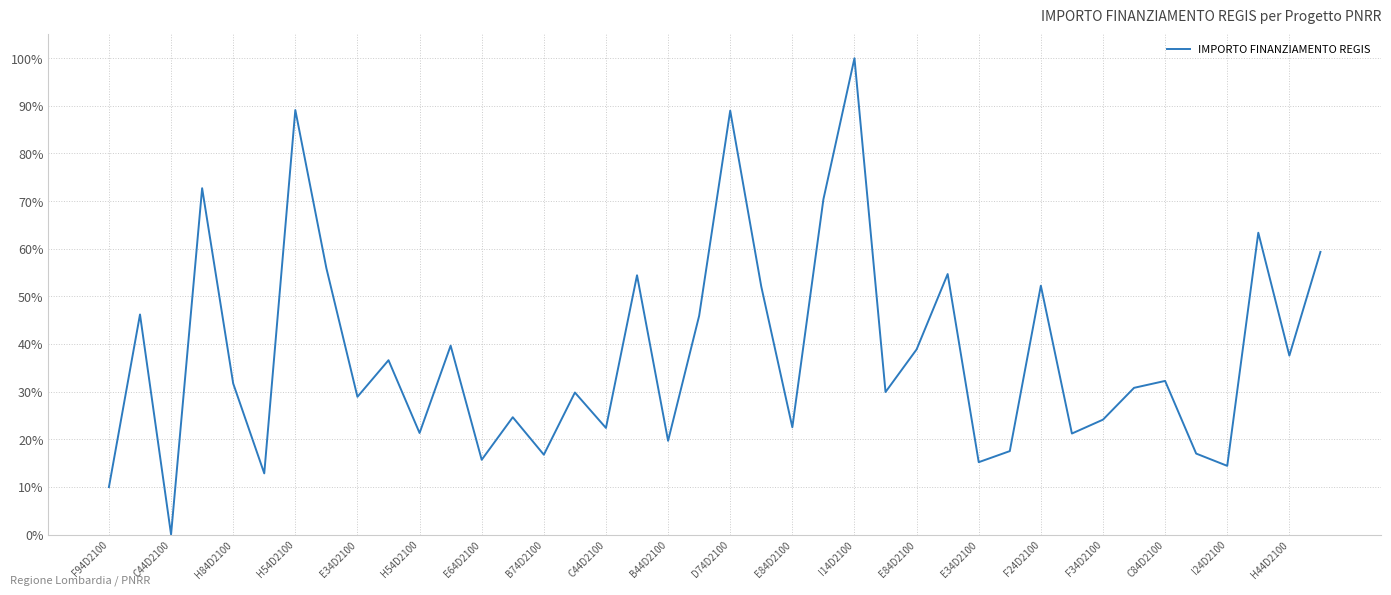

What is the difference between the maximum and minimum values?

100.0